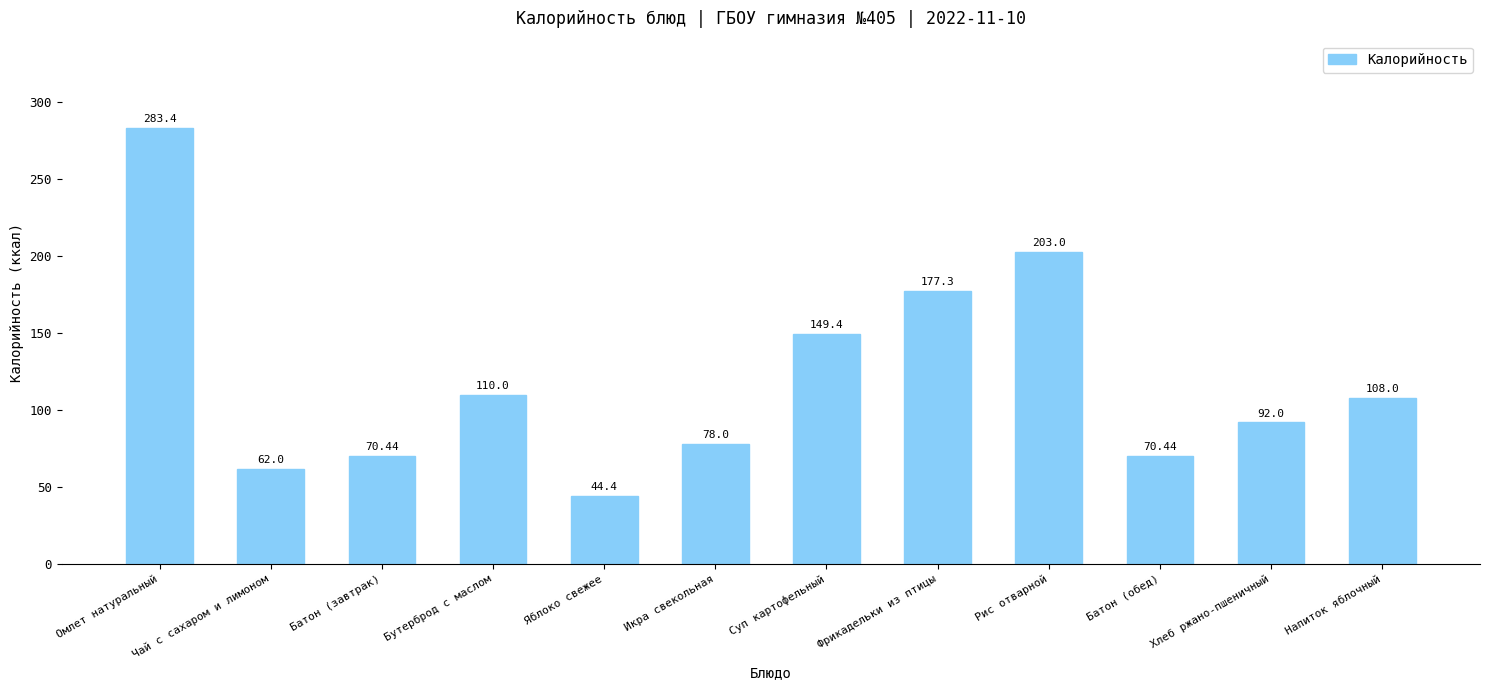

How many bars are there in total?

12